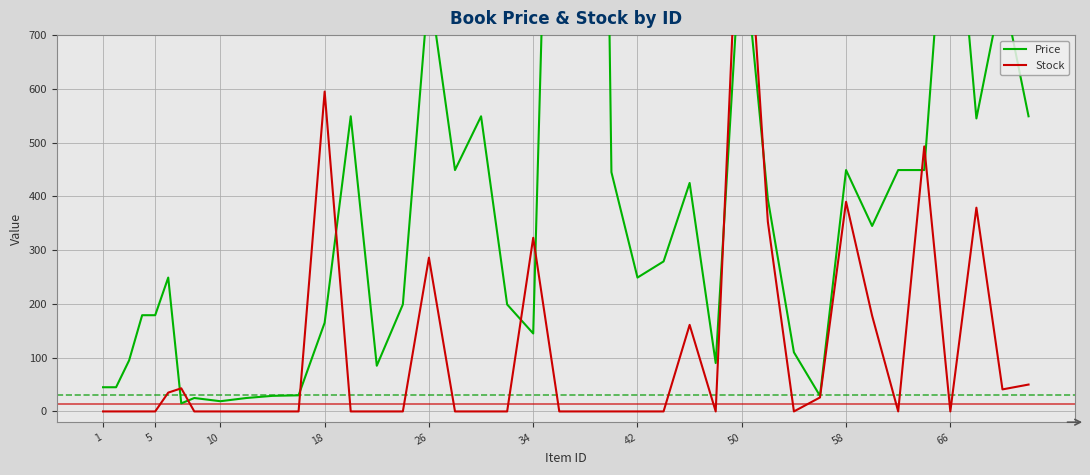

The value of Price at 10 is 40. True or false?

False